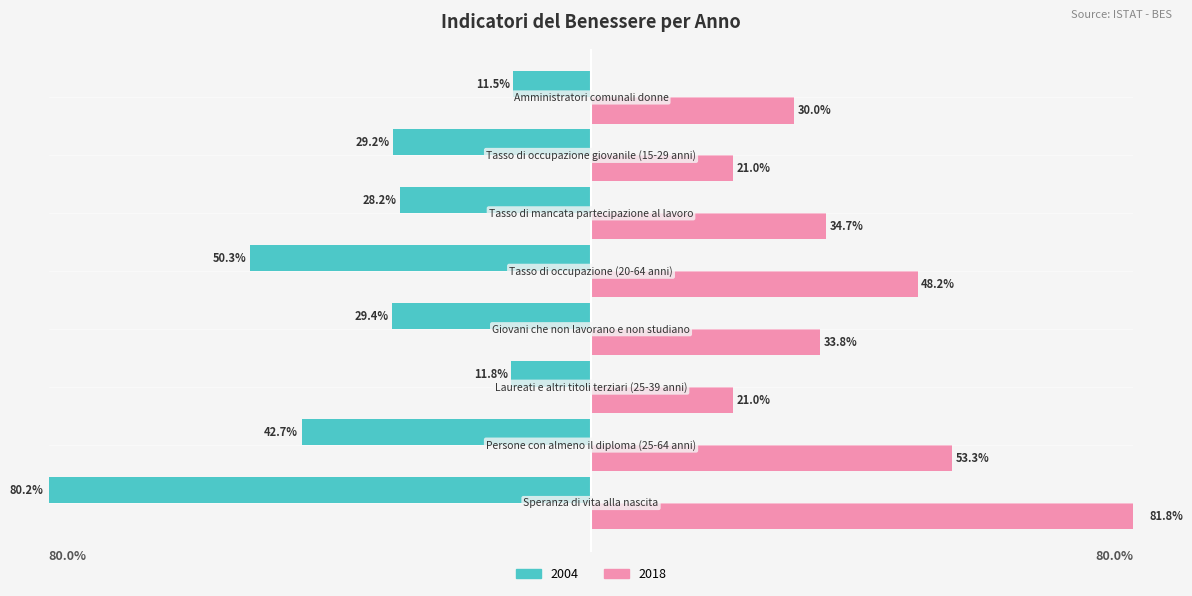

List the series in order of their overall mean, highest first.

2018, 2004